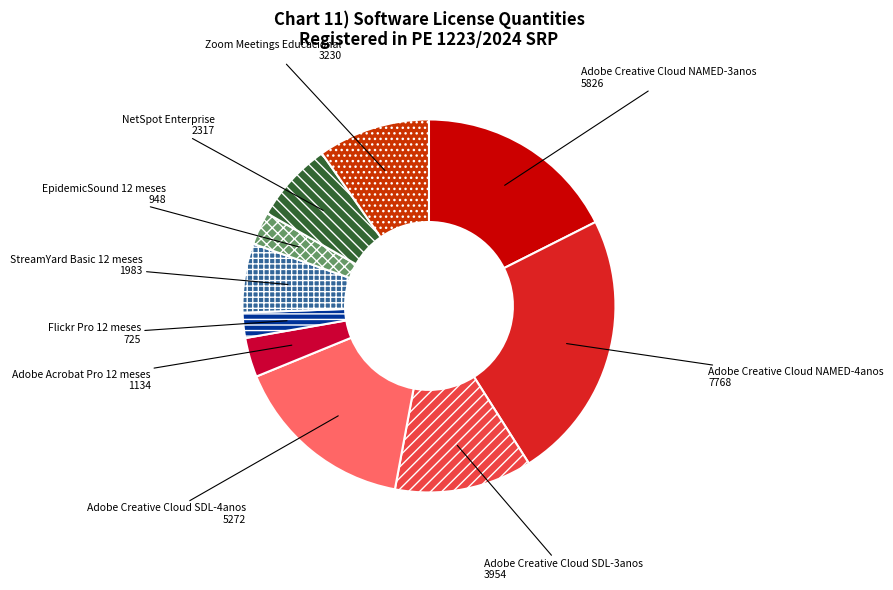

What is the ratio of the value at Adobe Acrobat Pro 12 meses to the value at NetSpot Enterprise?

0.5